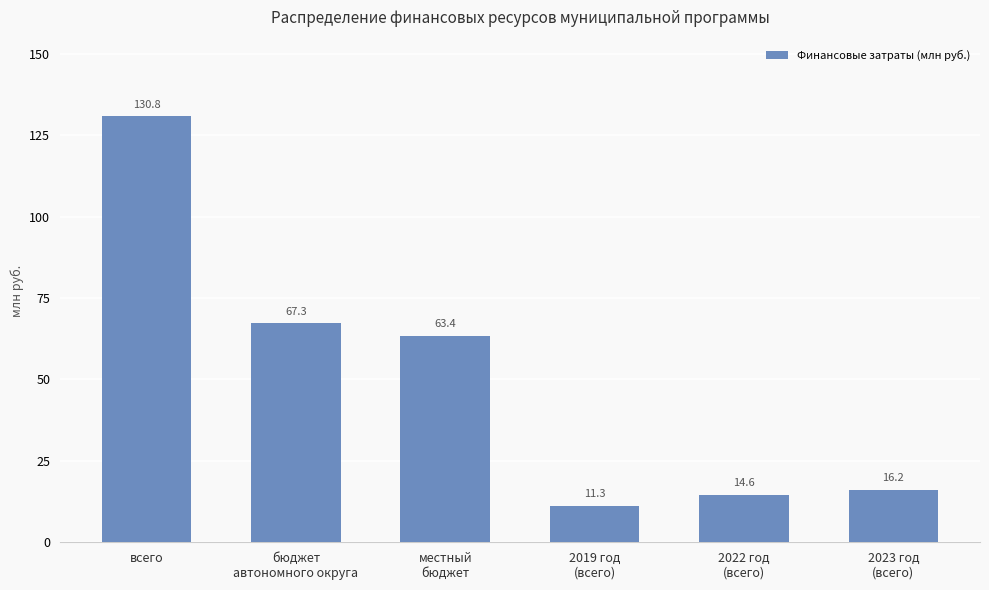

Are the bars horizontal?

No